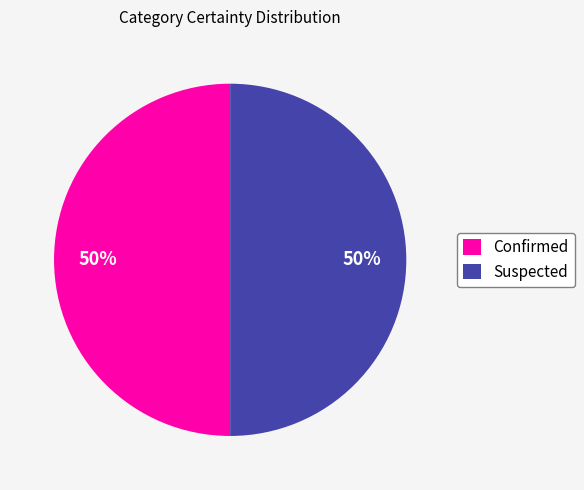

What percentage is the Confirmed slice, to the nearest percent?

50%